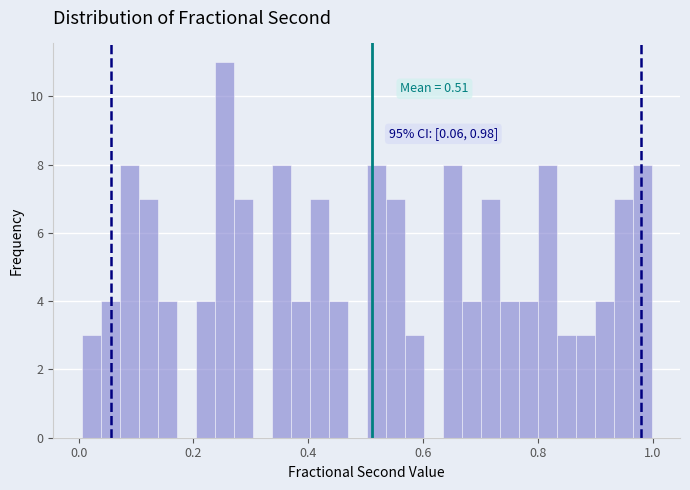

Around what value on the x-axis is the tallest bar? Give the approximate position of its centre, as read against the axis.

0.26